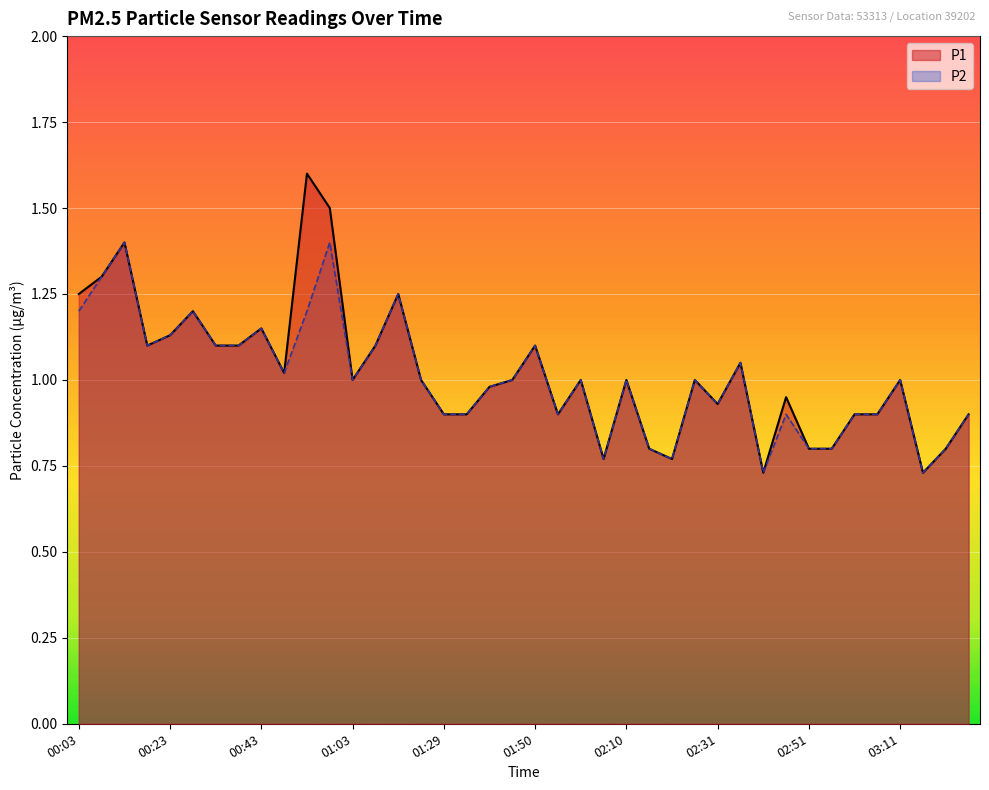

Reading left to right, extract all data points from this chart.

P1: 1.2	1.3	1.4	1.1	1.1	1.2	1.1	1.1	1.1	1.0	1.6	1.5	1.0	1.1	1.2	1.0	0.9	0.9	1.0	1.0	1.1	0.9	1.0	0.8	1.0	0.8	0.8	1.0	0.9	1.1	0.7	0.9	0.8	0.8	0.9	0.9	1.0	0.7	0.8	0.9
P2: 1.2	1.3	1.4	1.1	1.1	1.2	1.1	1.1	1.1	1.0	1.2	1.4	1.0	1.1	1.2	1.0	0.9	0.9	1.0	1.0	1.1	0.9	1.0	0.8	1.0	0.8	0.8	1.0	0.9	1.1	0.7	0.9	0.8	0.8	0.9	0.9	1.0	0.7	0.8	0.9